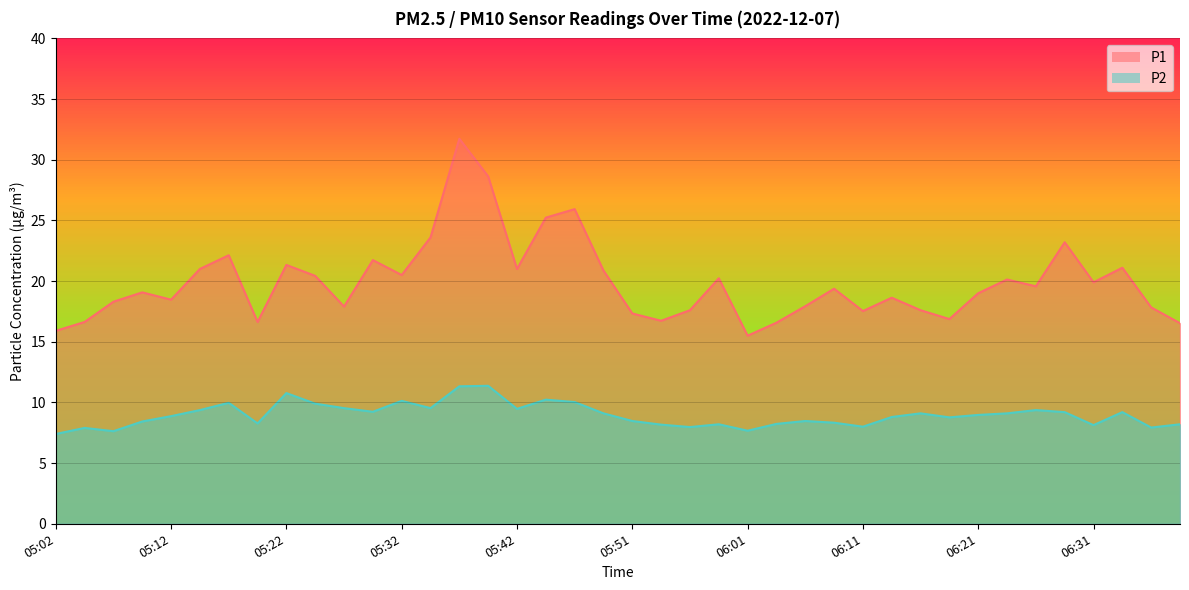

At 06:21, list the series in order from smallest to largest.

P2, P1